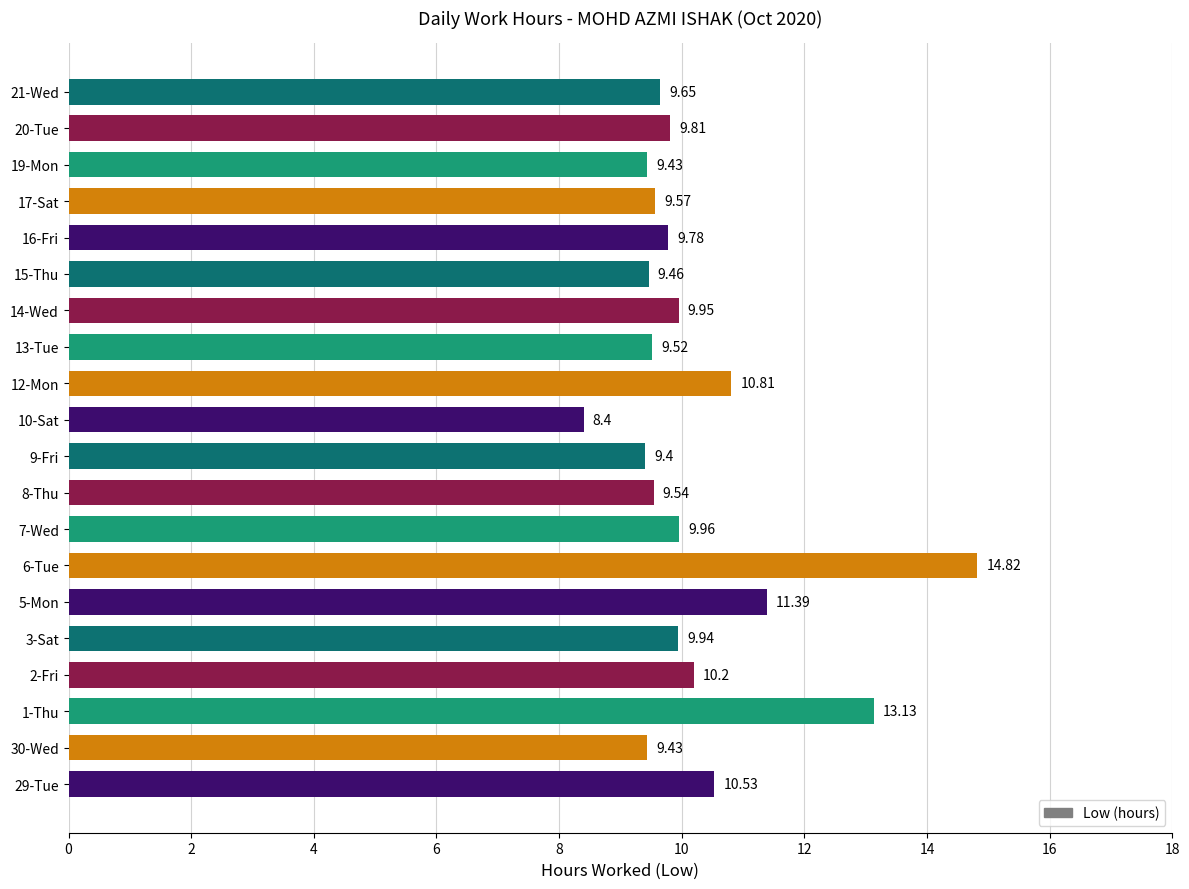

What is the difference between the values at 10-Sat and 29-Tue?

2.1